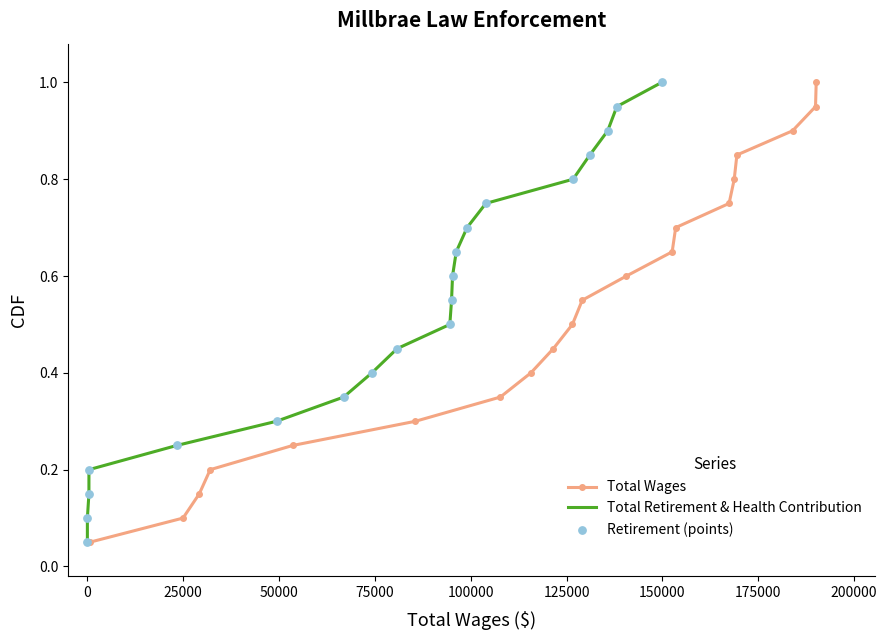

Which series contains the lowest Y value?

Total Wages